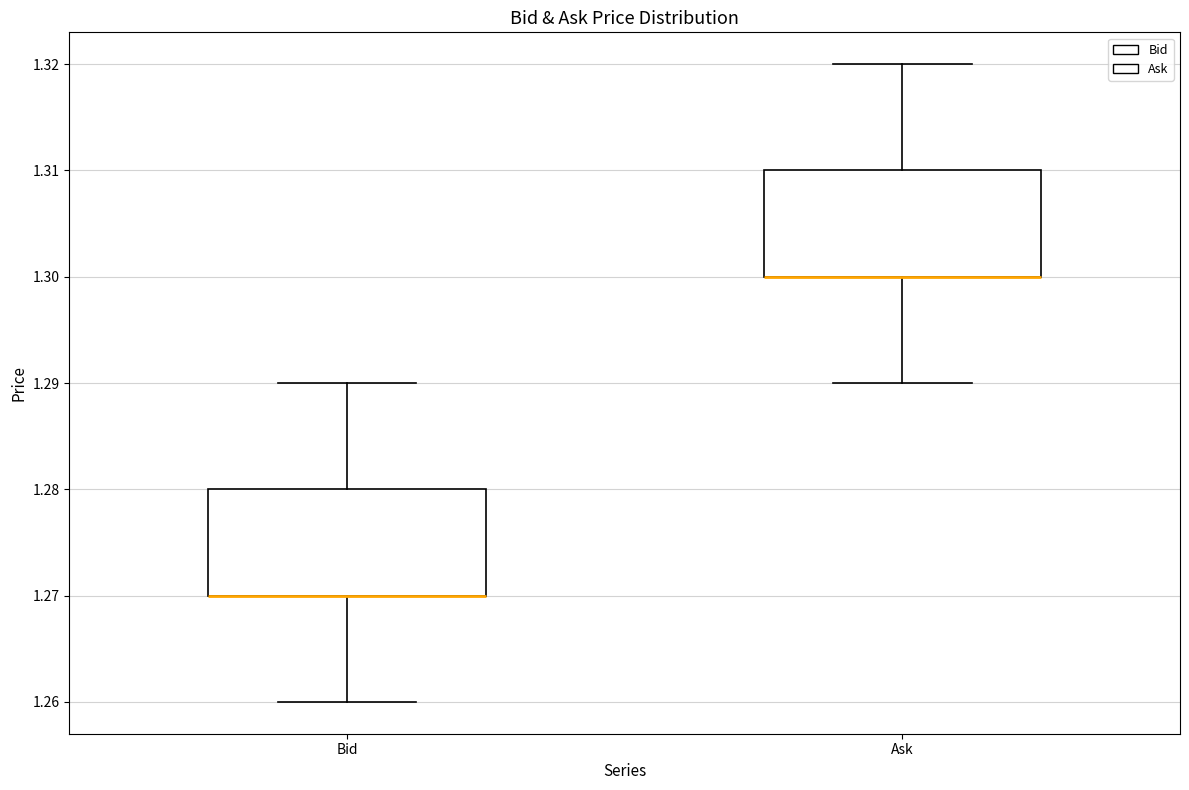

Where does the upper whisker of the box for Ask end on the y-axis? The values are not printed on the chart, so give them approximately, as read against the axis.

1.32